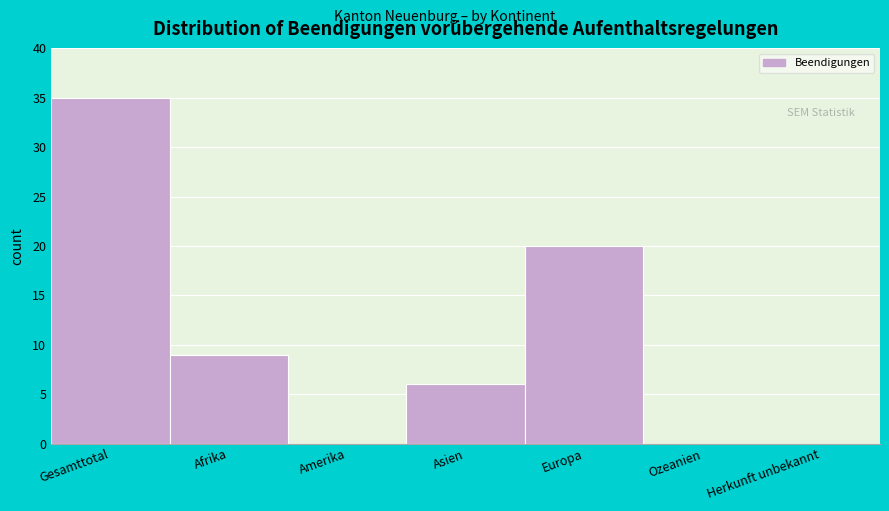

Reading left to right, extract all data points from this chart.

Gesamttotal=35	Afrika=9	Amerika=0	Asien=6	Europa=20	Ozeanien=0	Herkunft unbekannt=0